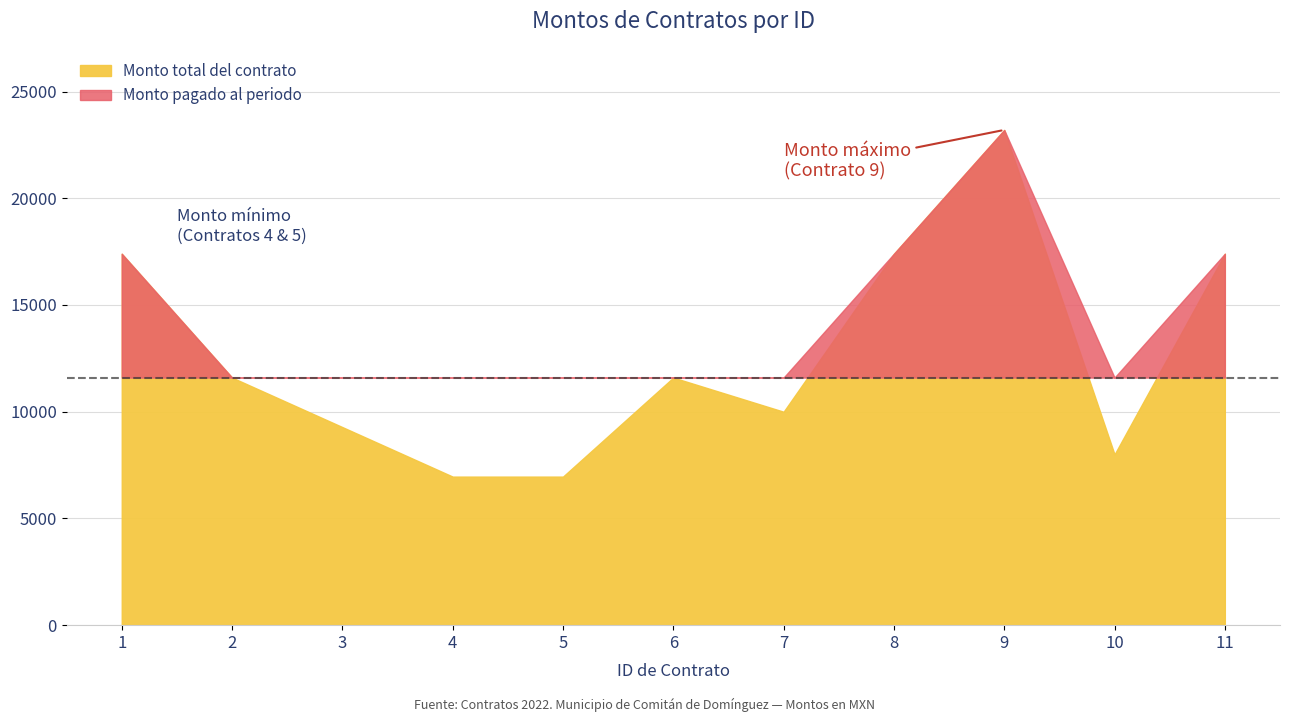

How many values in the Monto total del contrato series exceed 11600?

4